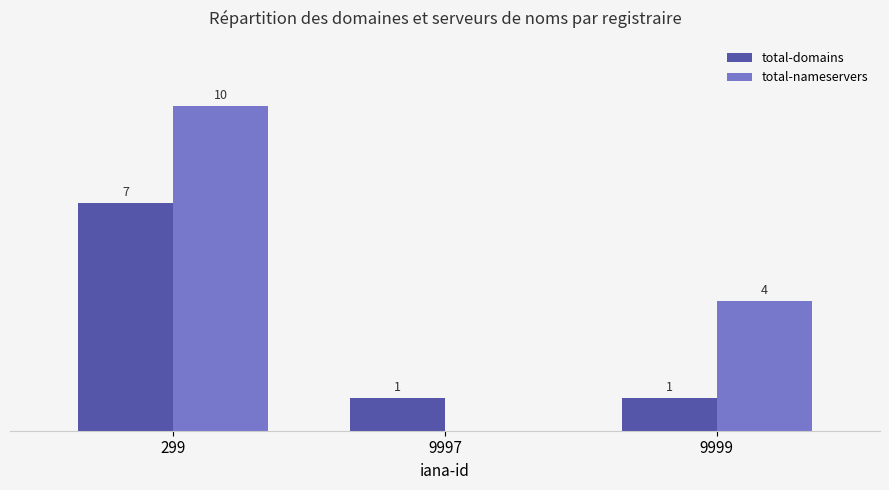

Is the value of total-domains at 299 greater than the value of total-nameservers at 9997?

Yes